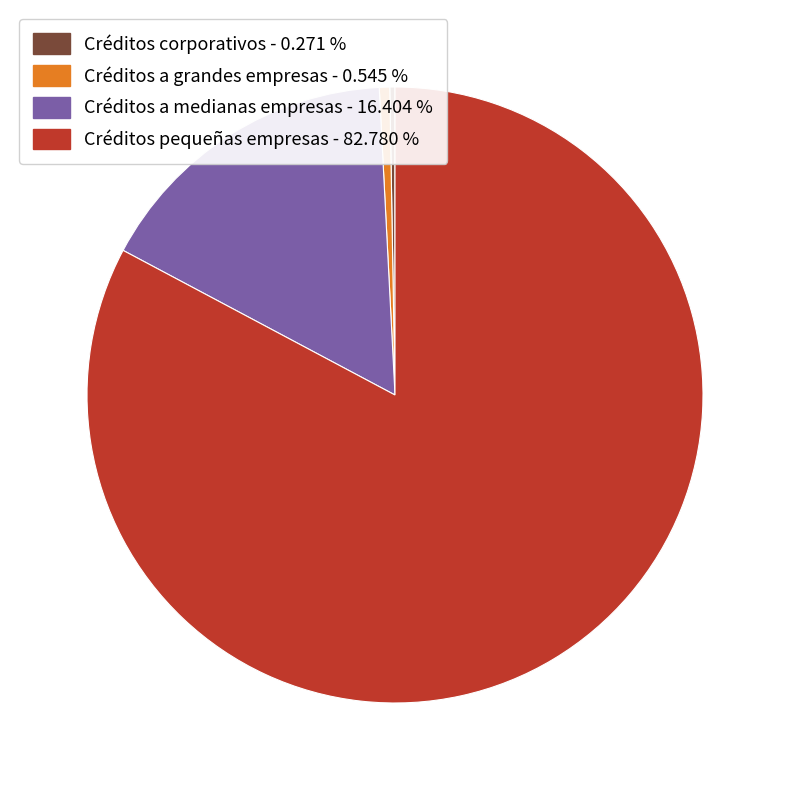

Which category has the biggest portion of the pie?

Créditos pequeñas empresas - 82.780 %